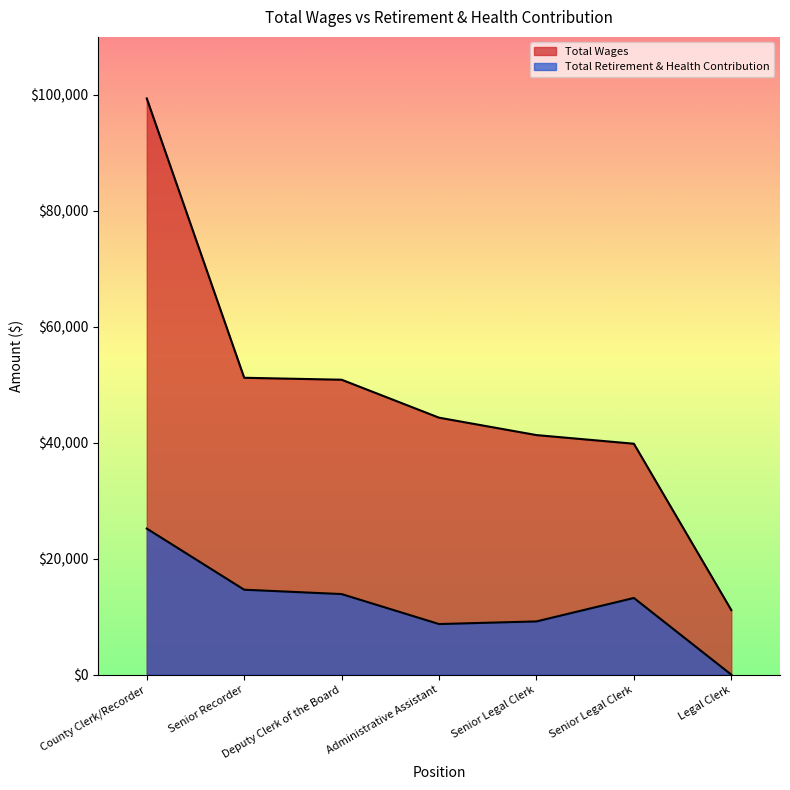

At which label is Total Wages closest to 55261?

Senior Recorder